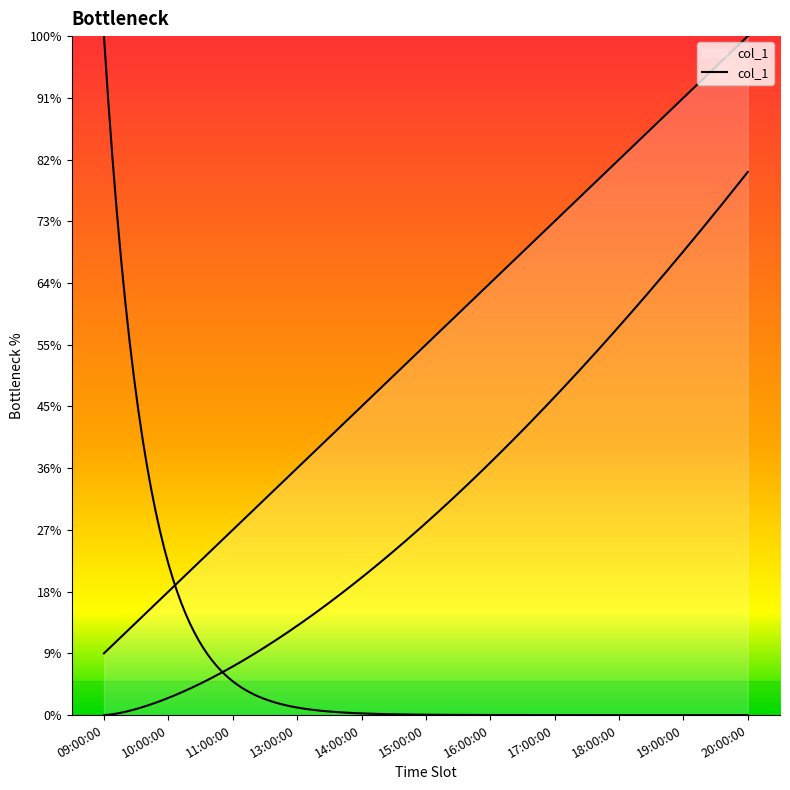

What is the minimum value shown in the chart?

1